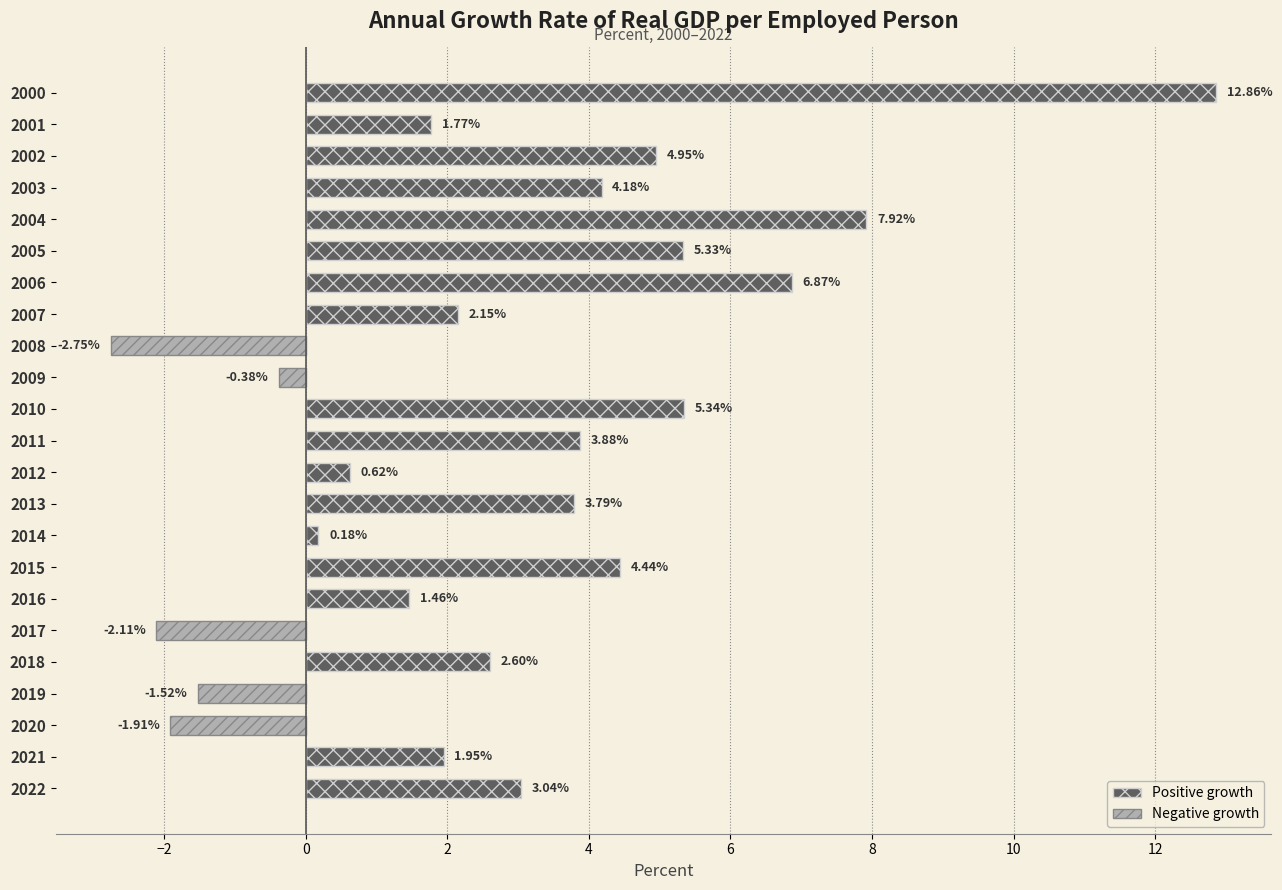

Which has a higher value, 2004 or 2022?

2004